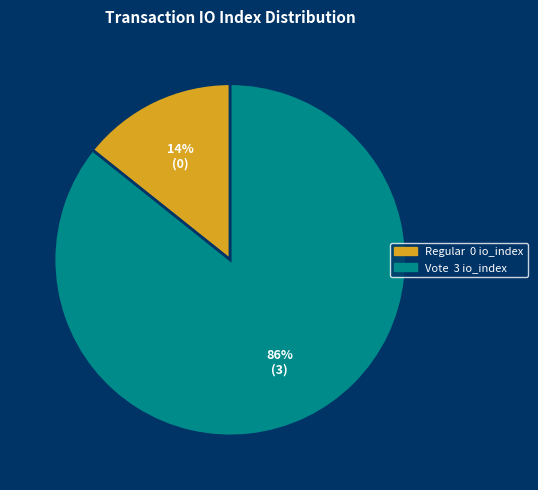

What is the smallest slice in the pie chart?

Regular